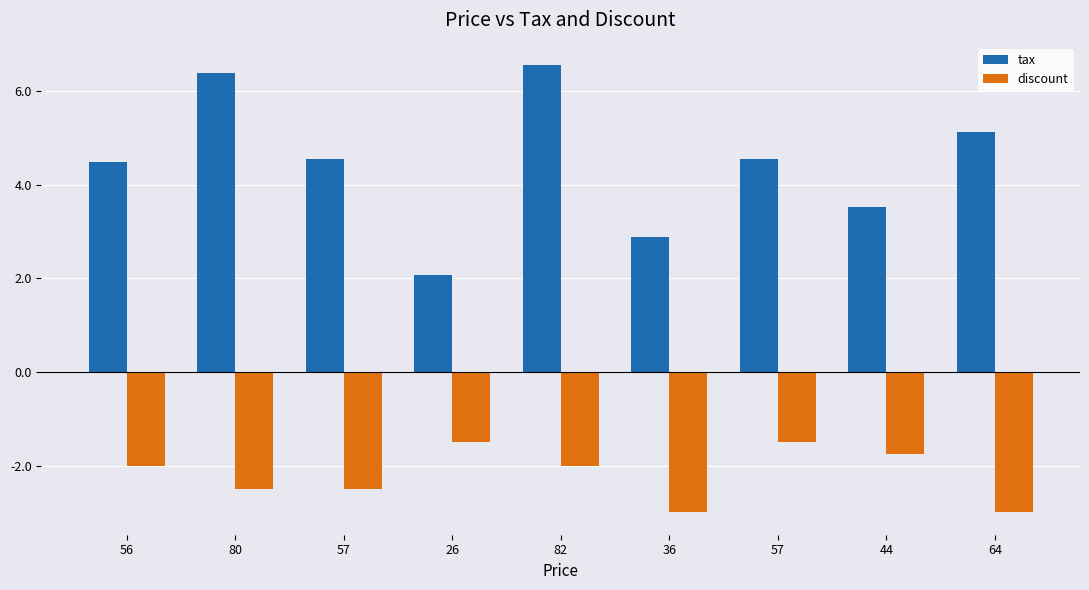

Reading right to left, extract all data points from this chart.

tax: 5.1	3.5	4.6	2.9	6.6	2.1	4.6	6.4	4.5
discount: -3.0	-1.8	-1.5	-3.0	-2.0	-1.5	-2.5	-2.5	-2.0